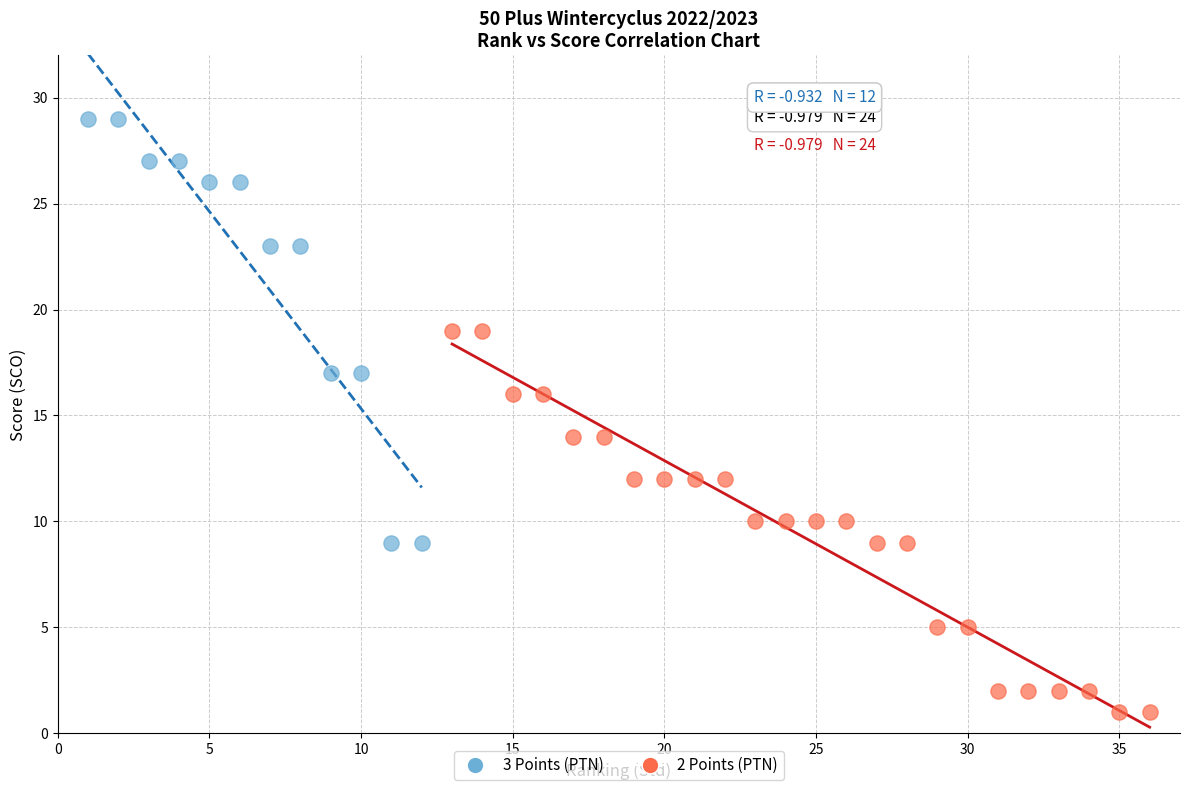

Which series reaches the maximum Y coordinate?

3 Points (PTN)